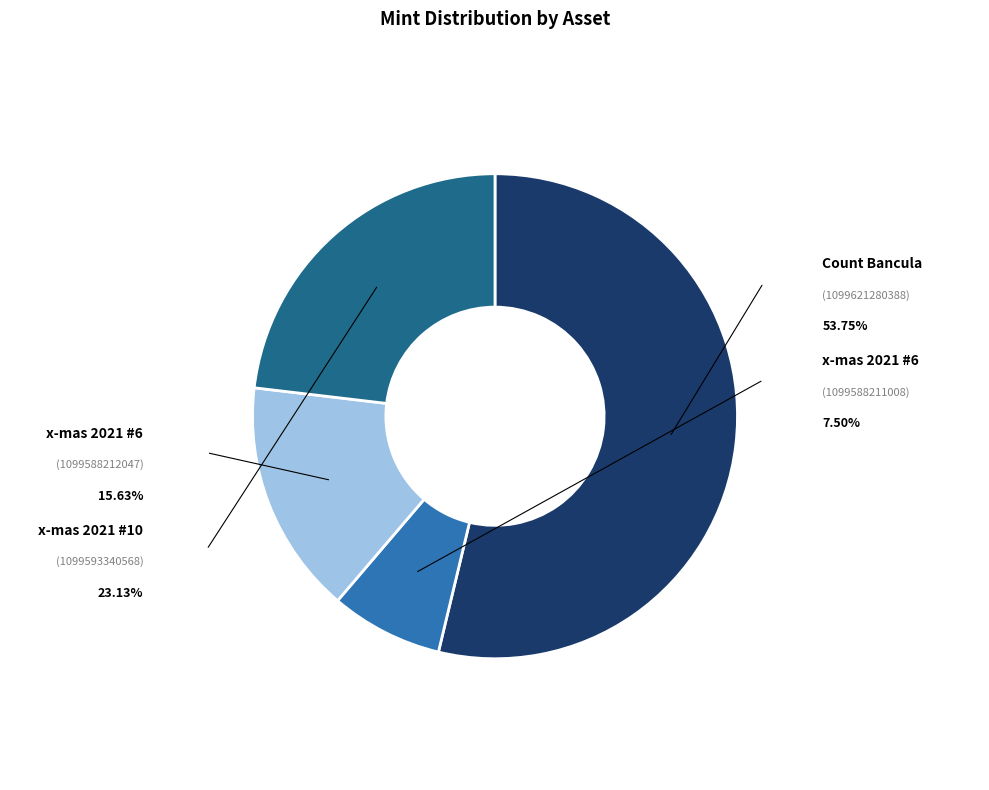

How many slices are in this pie chart?

4